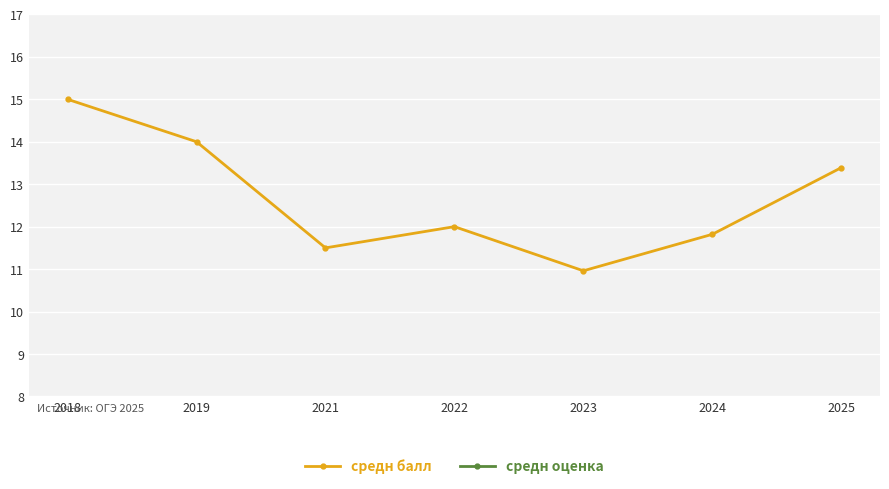

At which label does средн оценка reach its minimum?

2019